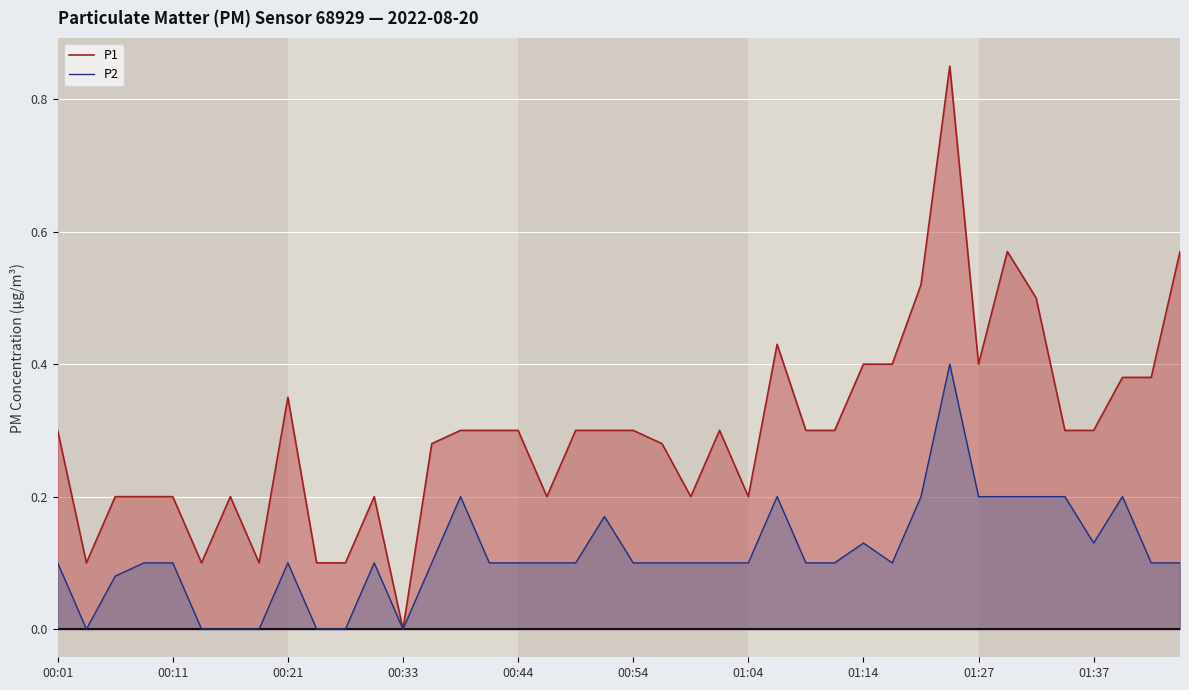

Reading left to right, what are all the values shown in this chart?

P1: 0.3	0.1	0.2	0.2	0.2	0.1	0.2	0.1	0.3	0.1	0.1	0.2	0.0	0.3	0.3	0.3	0.3	0.2	0.3	0.3	0.3	0.3	0.2	0.3	0.2	0.4	0.3	0.3	0.4	0.4	0.5	0.8	0.4	0.6	0.5	0.3	0.3	0.4	0.4	0.6
P2: 0.1	0.0	0.1	0.1	0.1	0.0	0.0	0.0	0.1	0.0	0.0	0.1	0.0	0.1	0.2	0.1	0.1	0.1	0.1	0.2	0.1	0.1	0.1	0.1	0.1	0.2	0.1	0.1	0.1	0.1	0.2	0.4	0.2	0.2	0.2	0.2	0.1	0.2	0.1	0.1